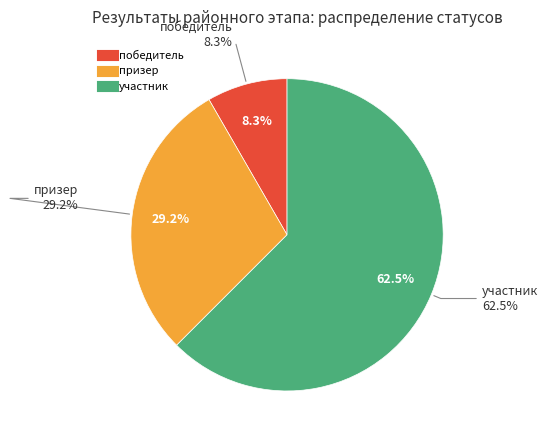

Count the number of slices in the pie.

3